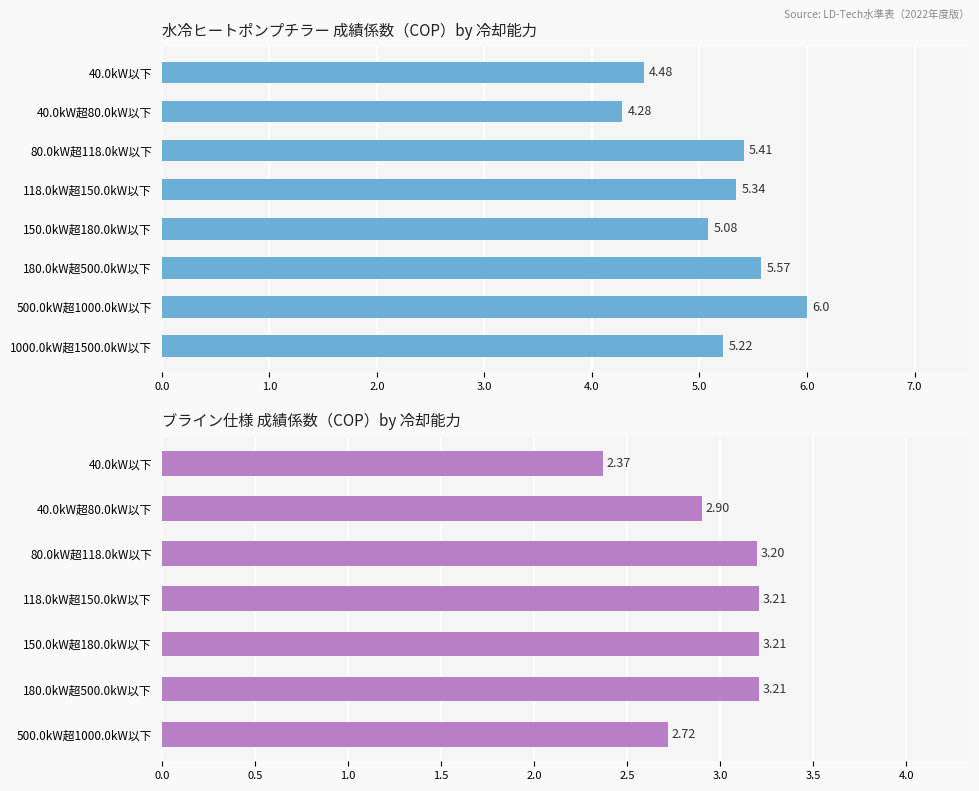

What is the change in value from 118.0kW超150.0kW以下 to 1000.0kW超1500.0kW以下?

-0.1